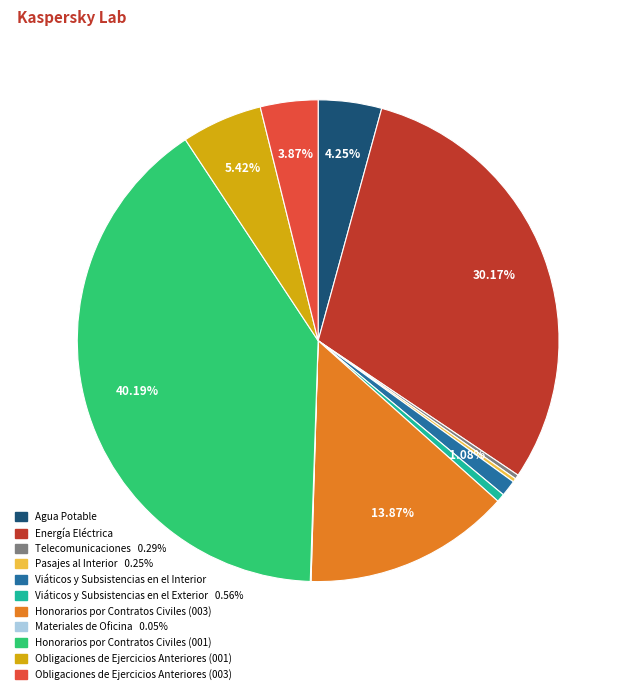

Is Telecomunicaciones the majority of the pie?

No